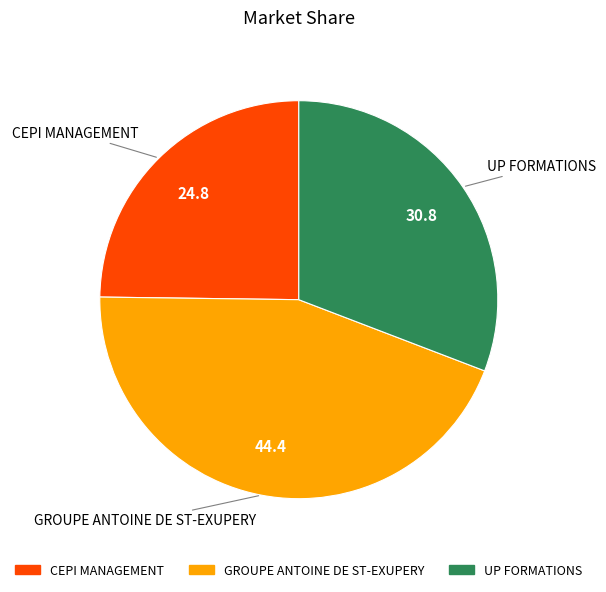

Which category has the biggest portion of the pie?

GROUPE ANTOINE DE ST-EXUPERY